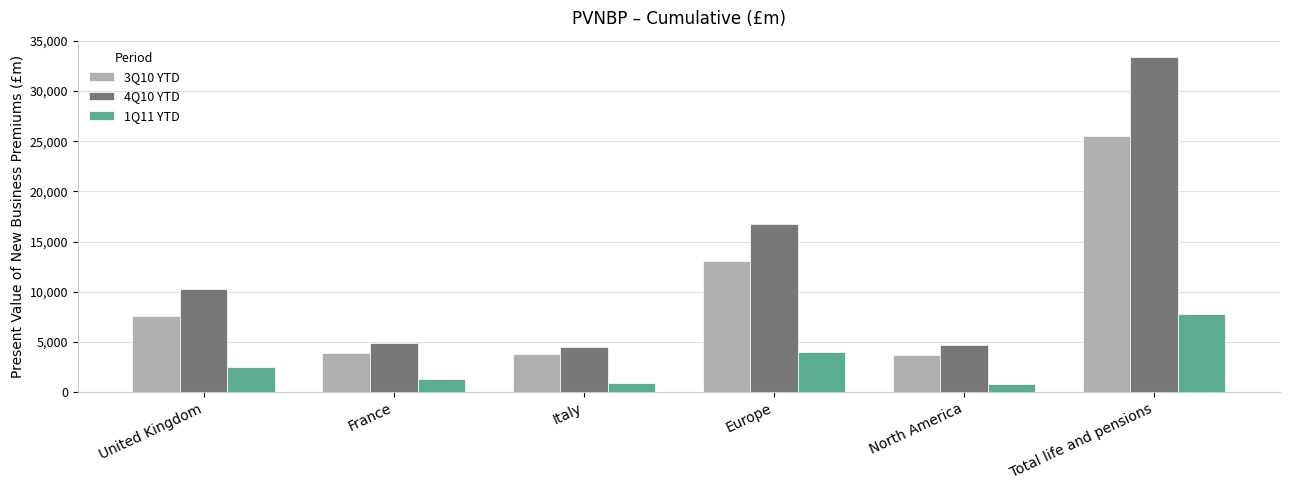

What is the difference between the maximum and minimum values in the 3Q10 YTD series?

21886